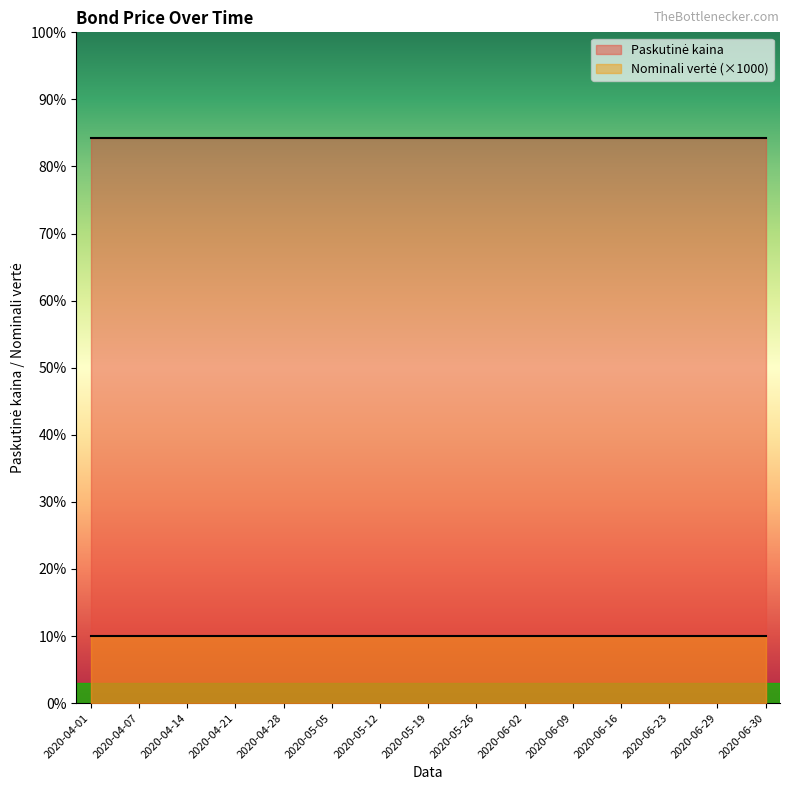

What is the total value across all series at 2020-06-30?

94.3